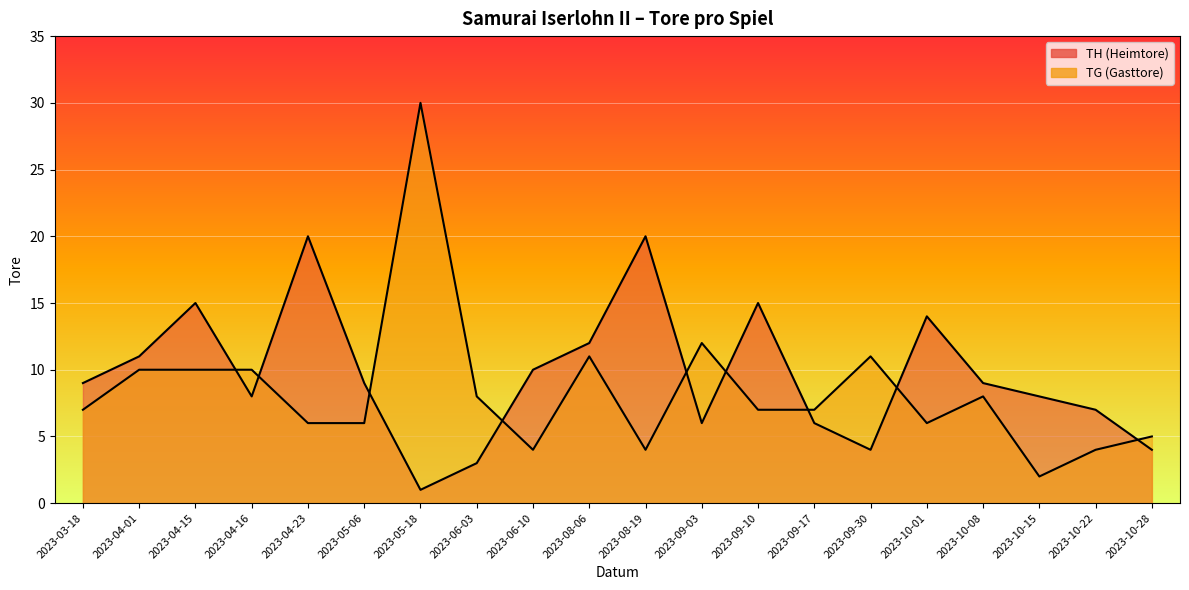

Which series ends up on top after the final intersection of TG (Gasttore) and TH (Heimtore)?

TG (Gasttore)